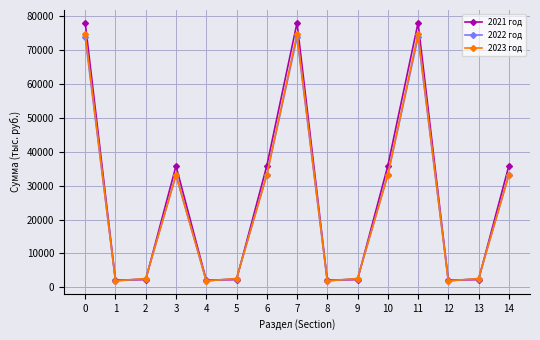

What is the average value of the 2023 год series?

24979.8